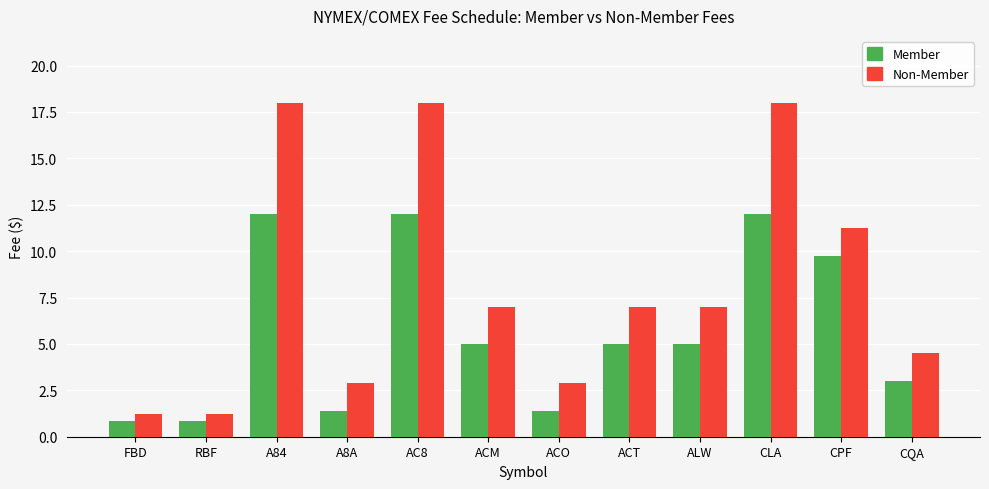

Which series has the largest total across all categories?

Non-Member